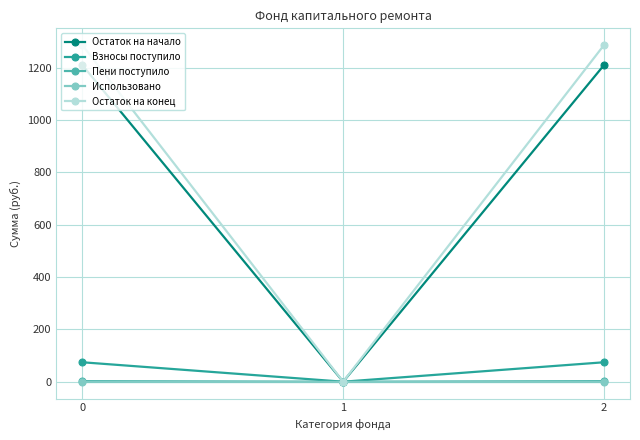

Between 0 and 1, which series saw the biggest shift?

Остаток на конец